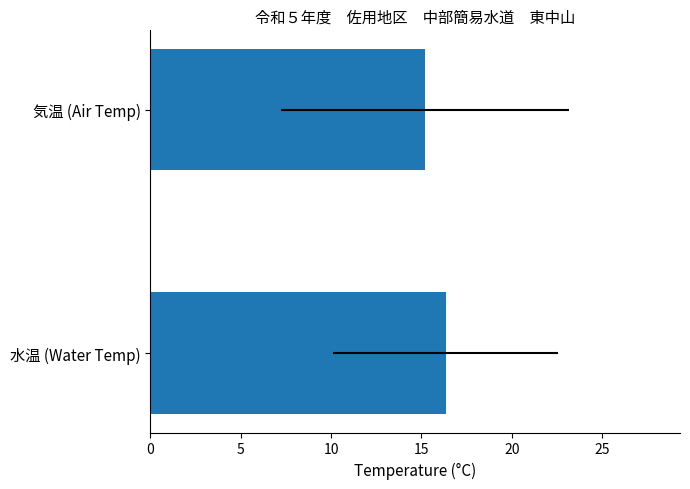

What is the sum of all values?

31.5